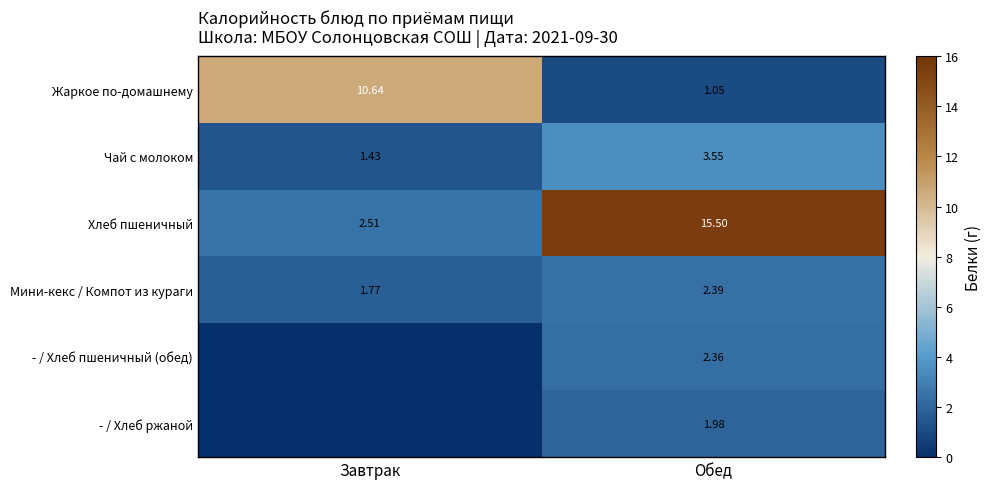

At which label does Мини-кекс / Компот из кураги reach its minimum?

Завтрак